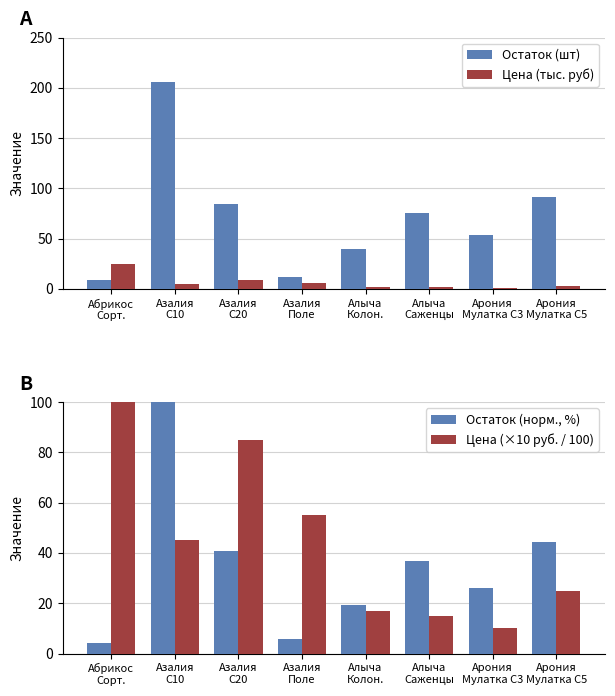

How many categories are shown in the chart?

8